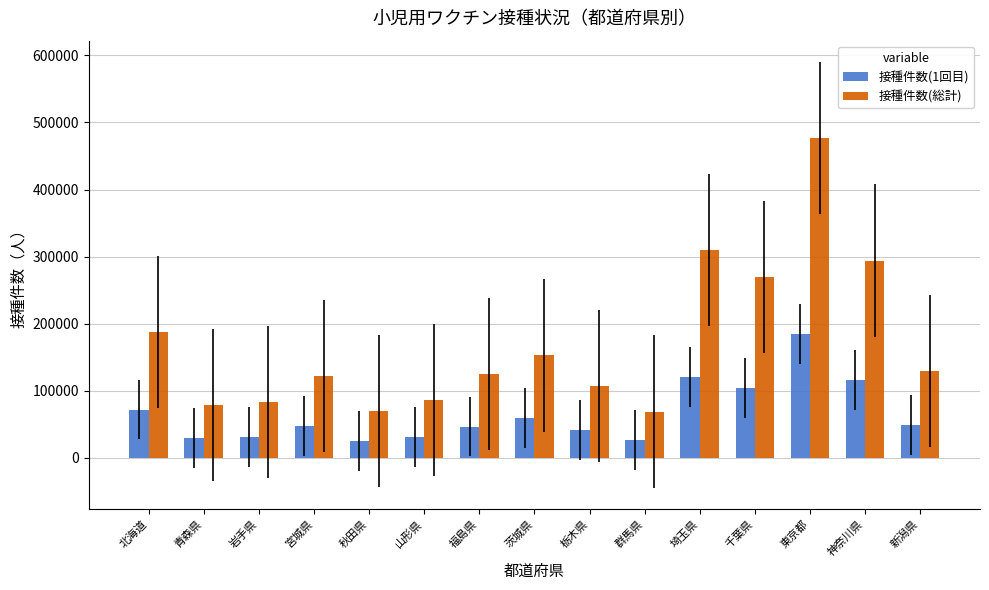

What is the difference between the maximum and minimum values in the 接種件数(総計) series?

407775